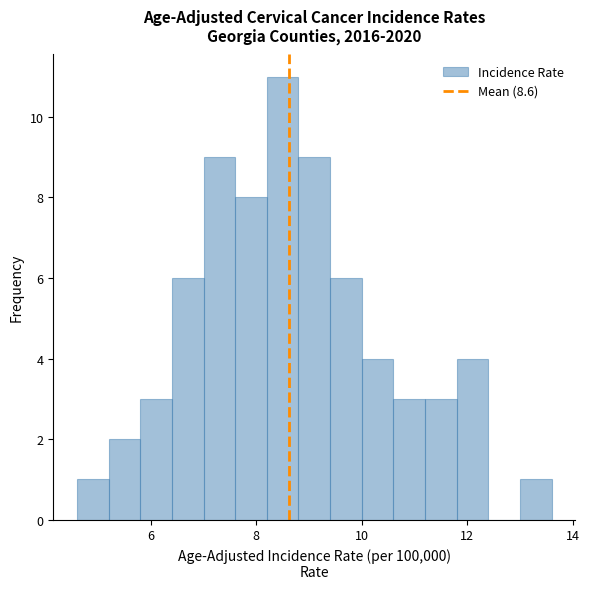

Around what value on the x-axis is the tallest bar? Give the approximate position of its centre, as read against the axis.

8.6